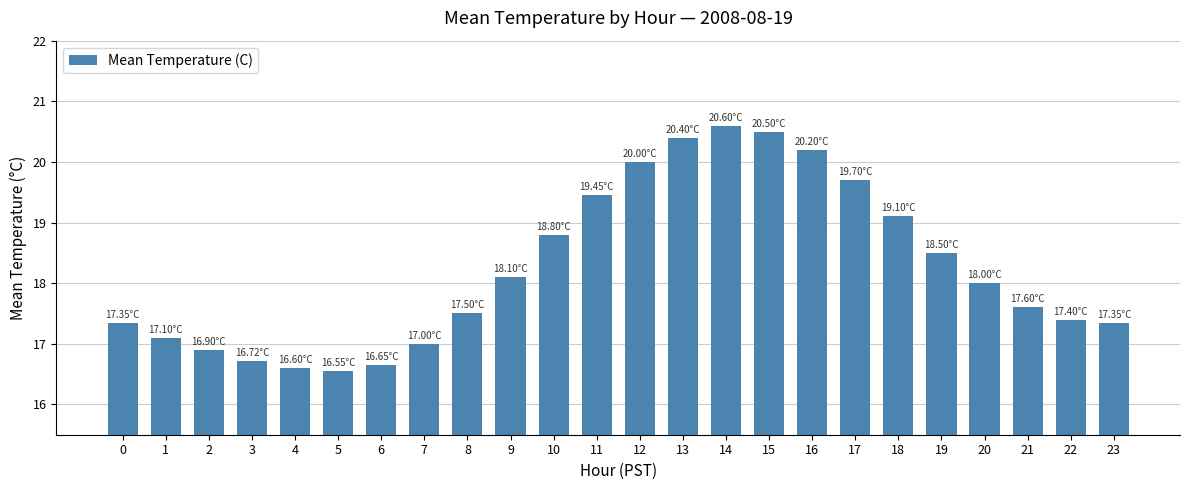

How many data points does each series have?

24